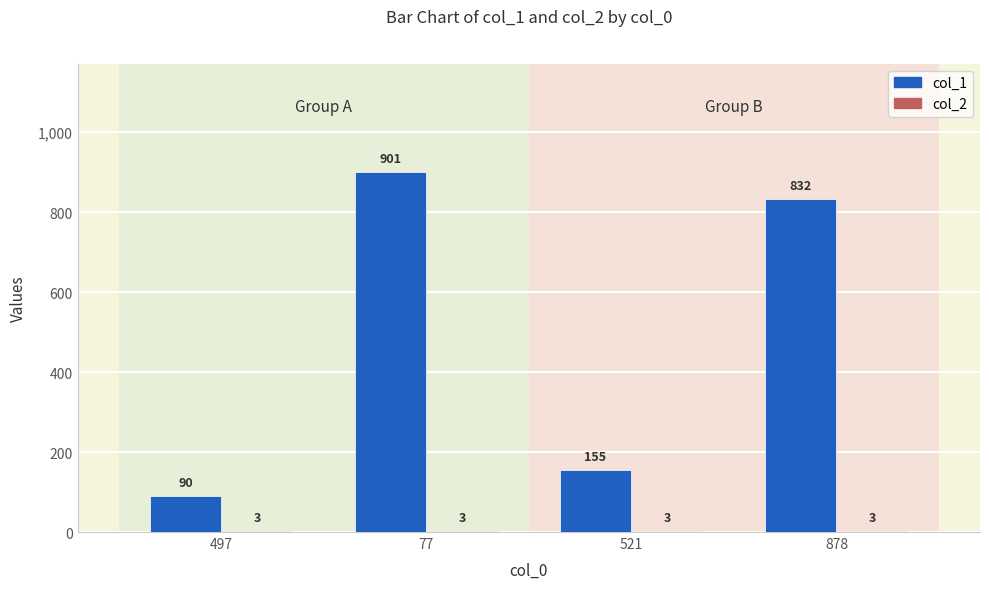

Which series changed the most between 77 and 878?

col_1